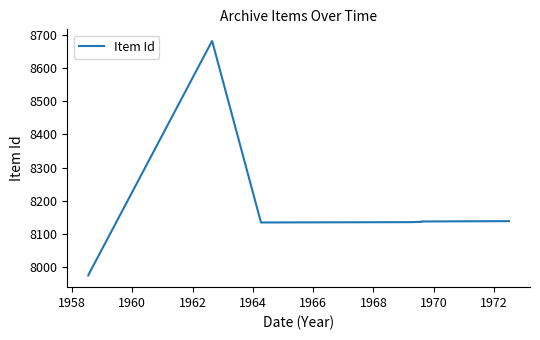

Where is the first local maximum?

1962